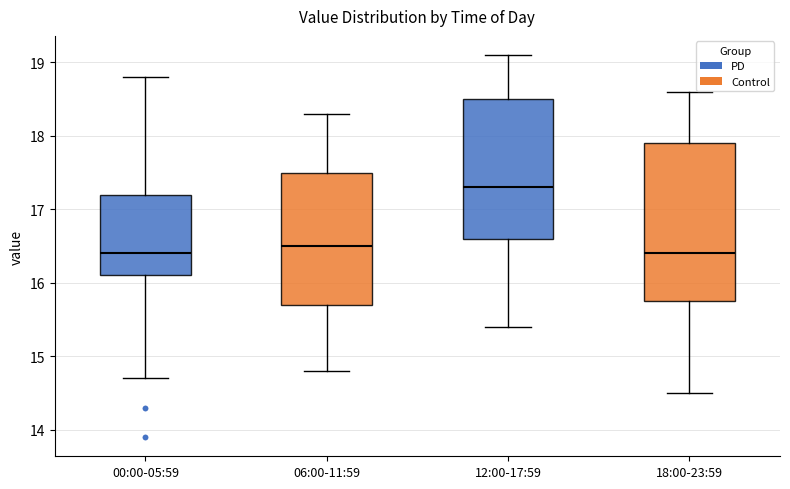

Comparing the boxes themselves (not the whiskers), which one is the tallest?

18:00-23:59